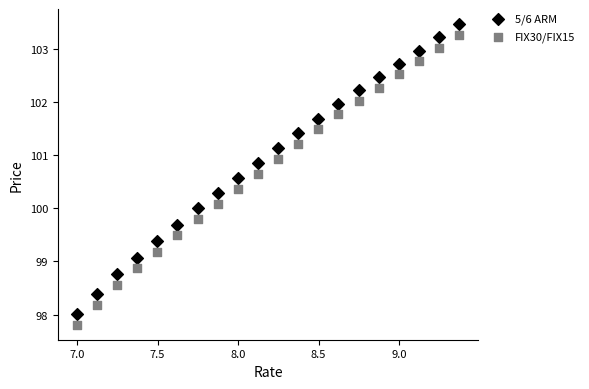

Across all data points, what is the range of Y values (max minus min)?

5.7